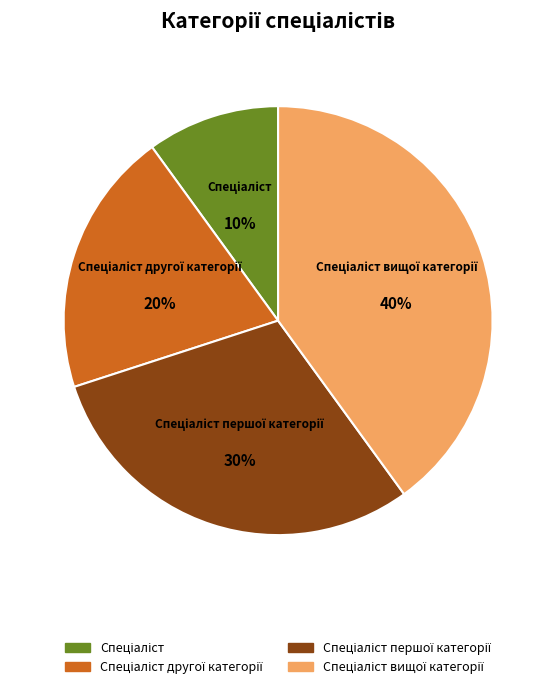

To the nearest percent, what is the difference between the largest and smallest slice percentages?

30%